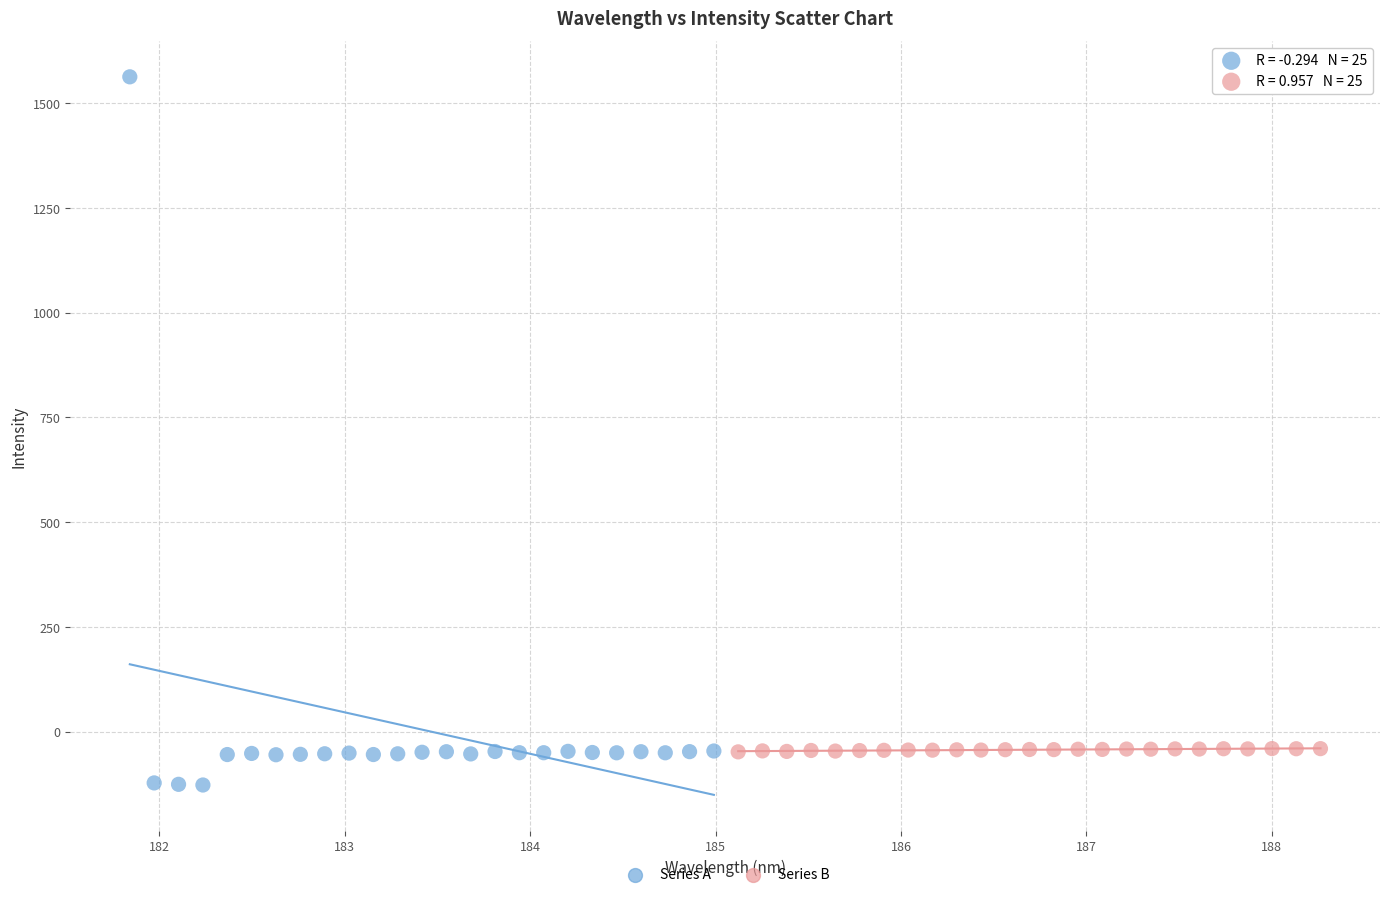

Which series contains the lowest Y value?

Series A